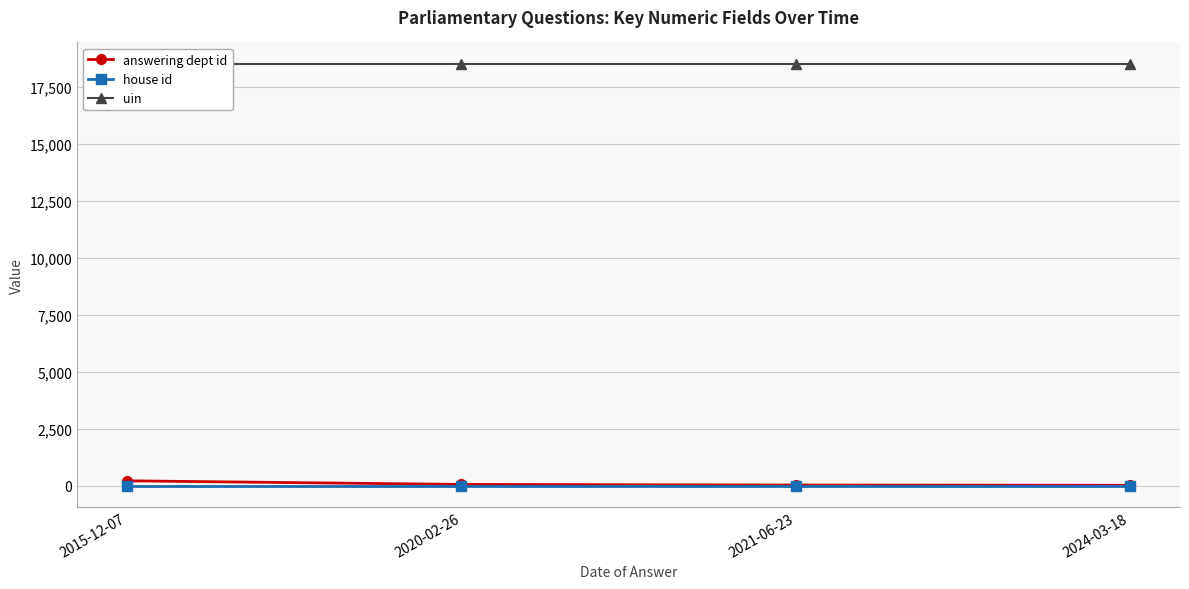

Reading left to right, what are all the values shown in this chart?

answering dept id: 2015-12-07=211	2020-02-26=53	2021-06-23=27	2024-03-18=14
house id: 2015-12-07=1	2020-02-26=1	2021-06-23=1	2024-03-18=1
uin: 2015-12-07=18541	2020-02-26=18541	2021-06-23=18541	2024-03-18=18541